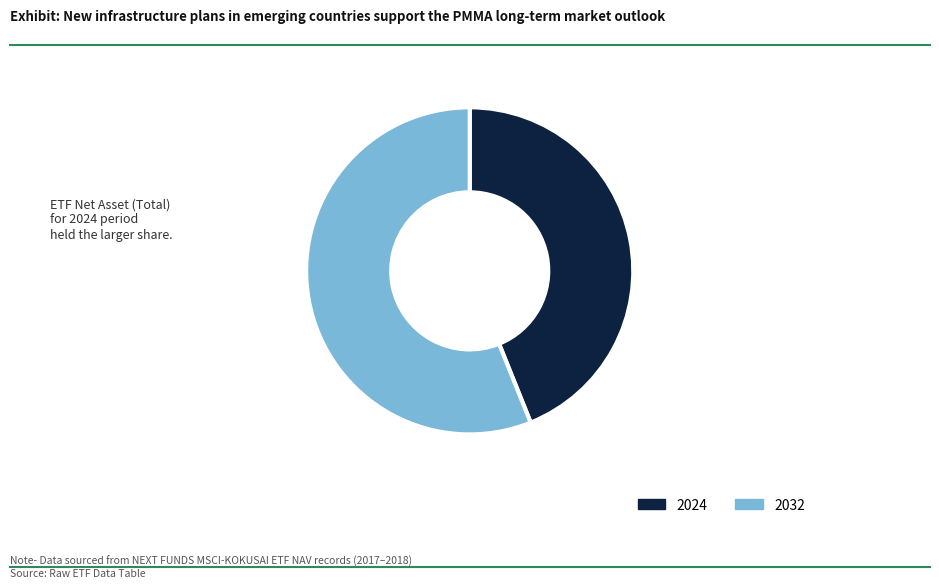

Does 2024 account for over 50% of the chart?

No